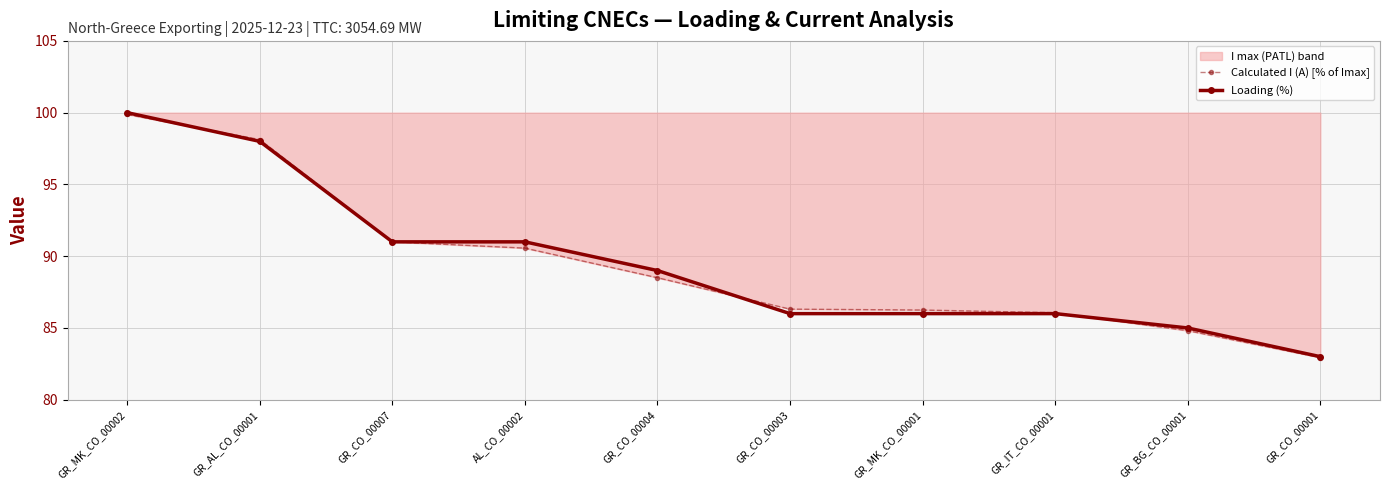

Which has a higher value, GR_IT_CO_00001 or GR_CO_00003?

GR_CO_00003